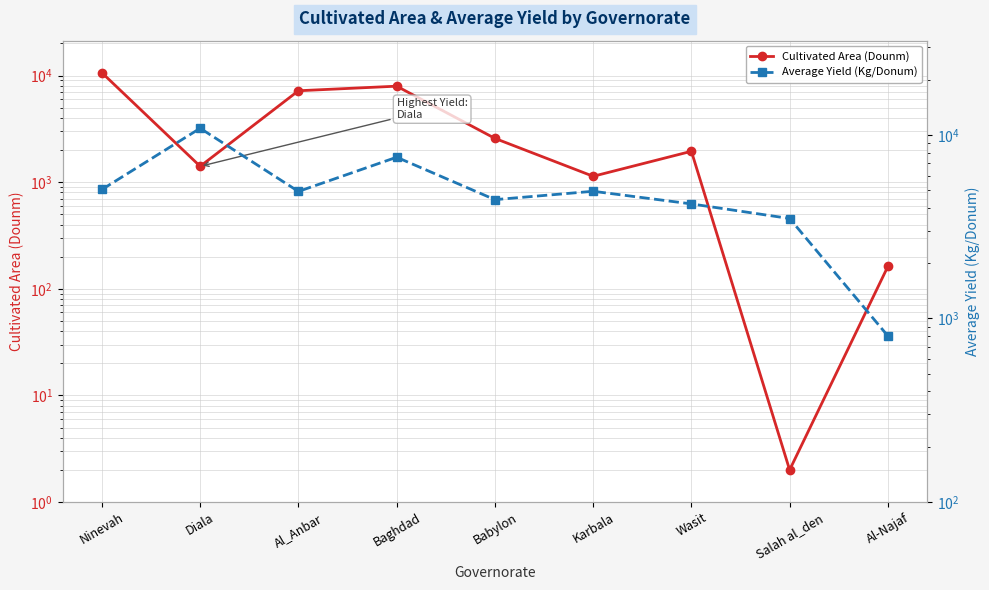

How many interior local peaks does the Average Yield (Kg/Donum) series have?

3